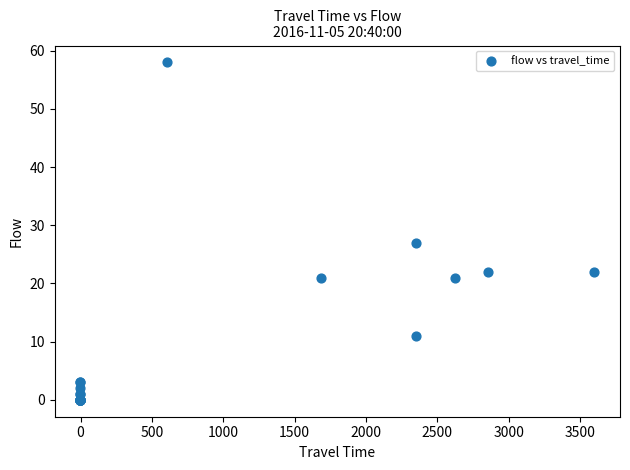

What Y value in the scatter plot is closest to 29?

27